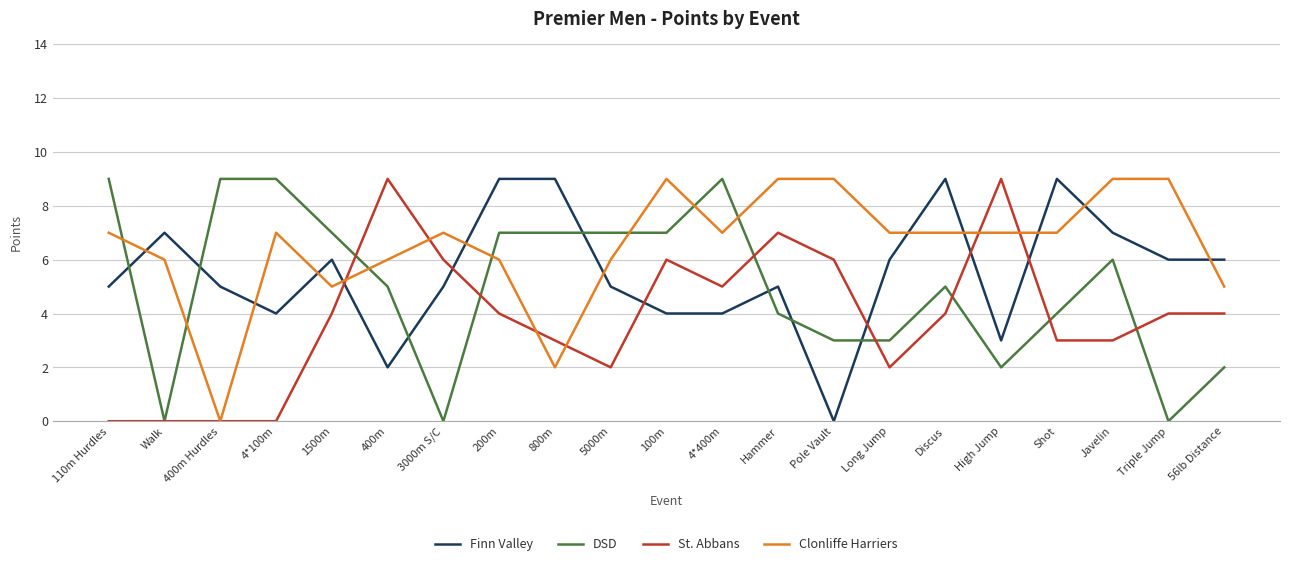

What is the sum of the St. Abbans values at 100m and Javelin?

9